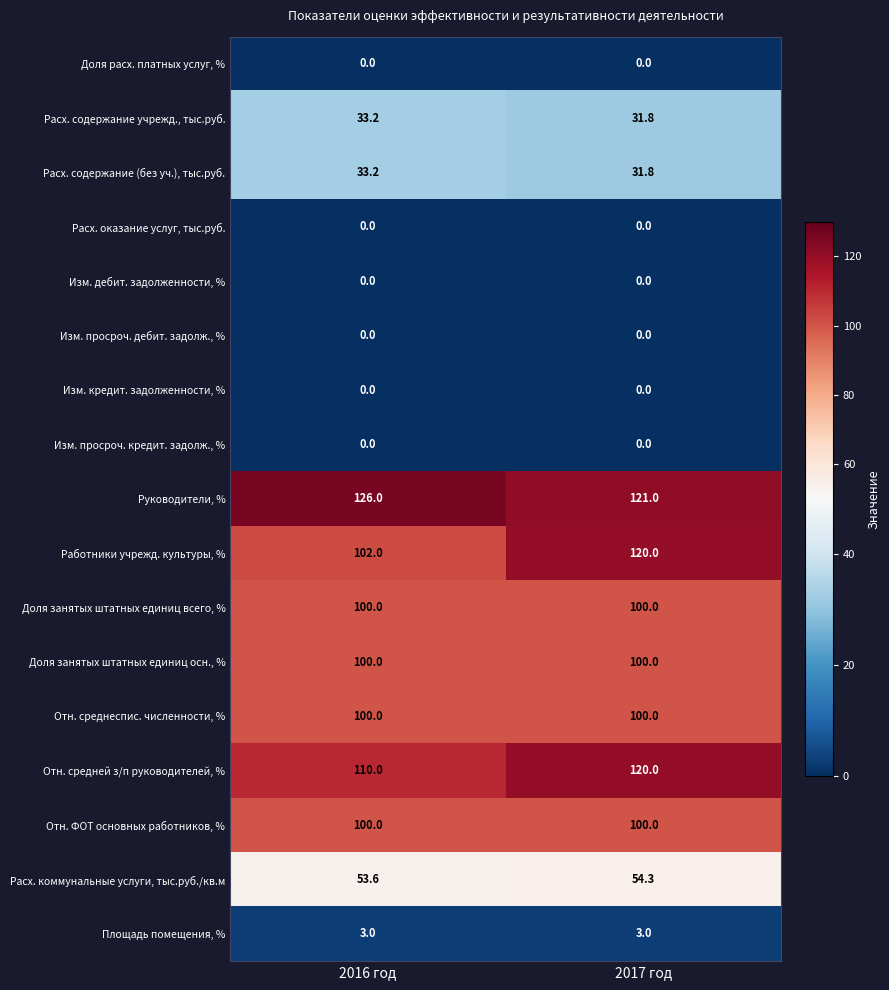

At which label is Руководители, % closest to 123?

2017 год